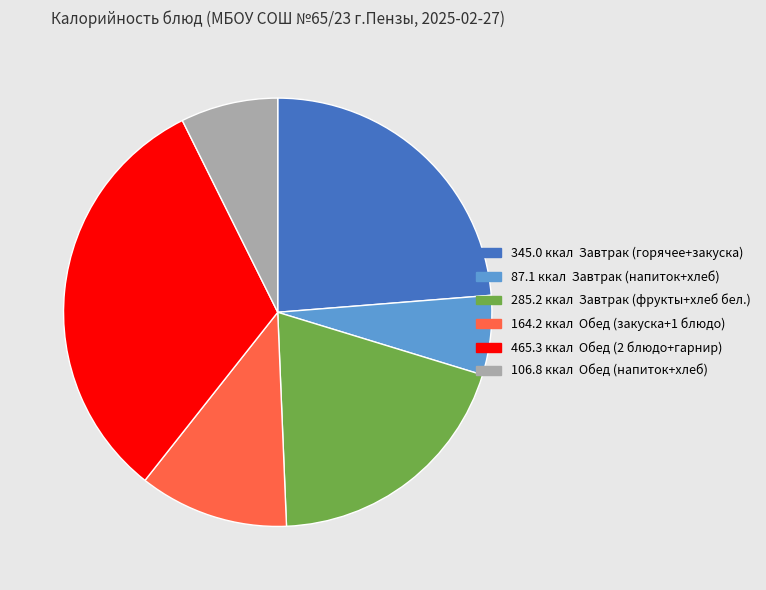

Is there a majority slice in this chart?

No